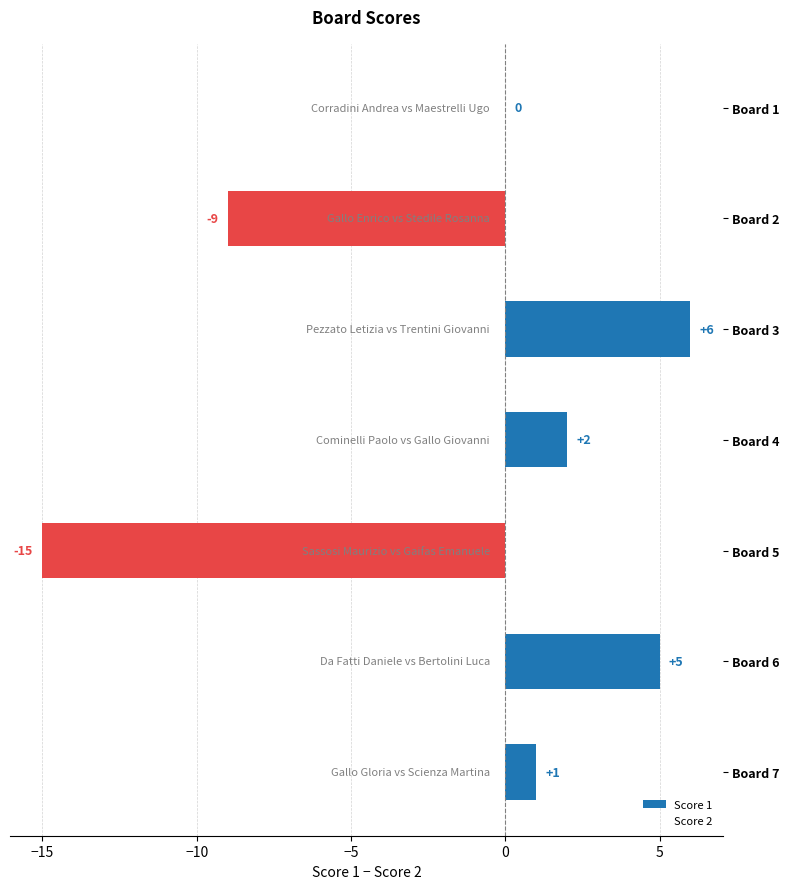

The value at Board 5 is -15. True or false?

True